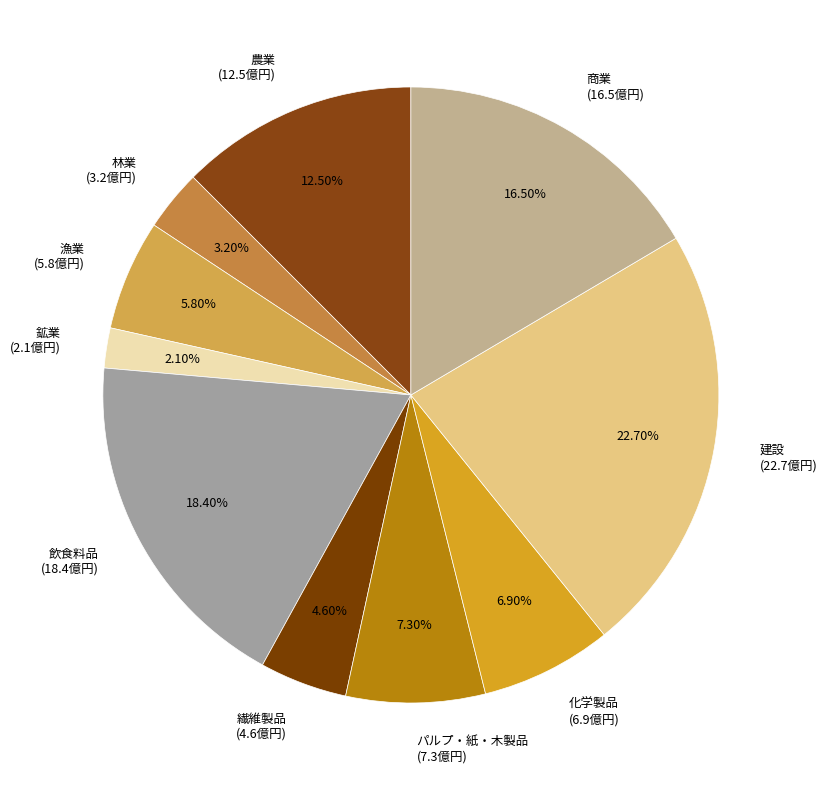

Is the sum of パルプ・紙・木製品 (7.3億円) and 漁業 (5.8億円) greater than half?

No